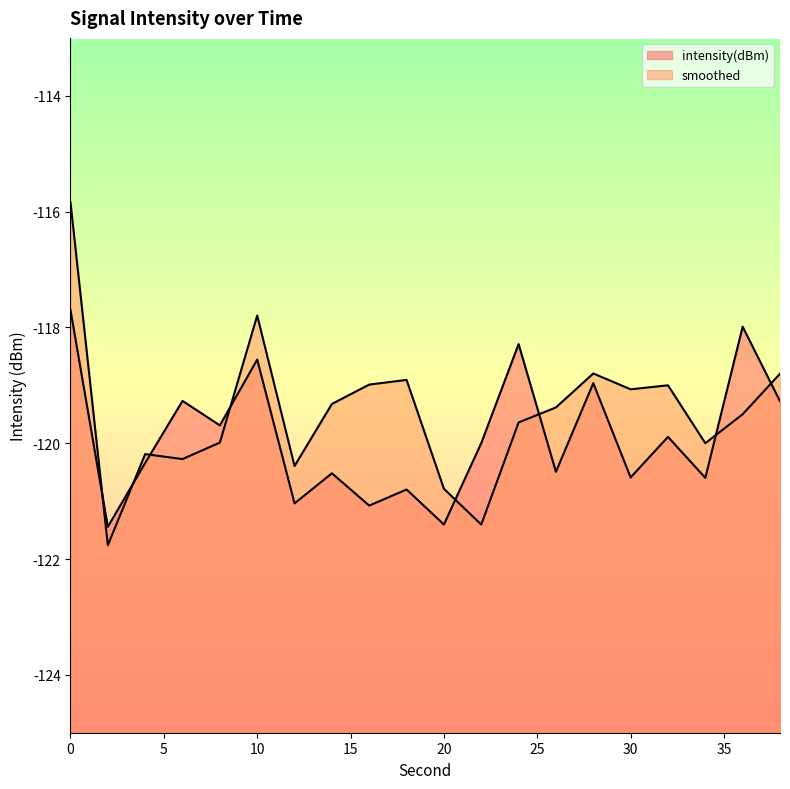

In smoothed, how many points are lower than both neighbors (excluding endpoints)?

6